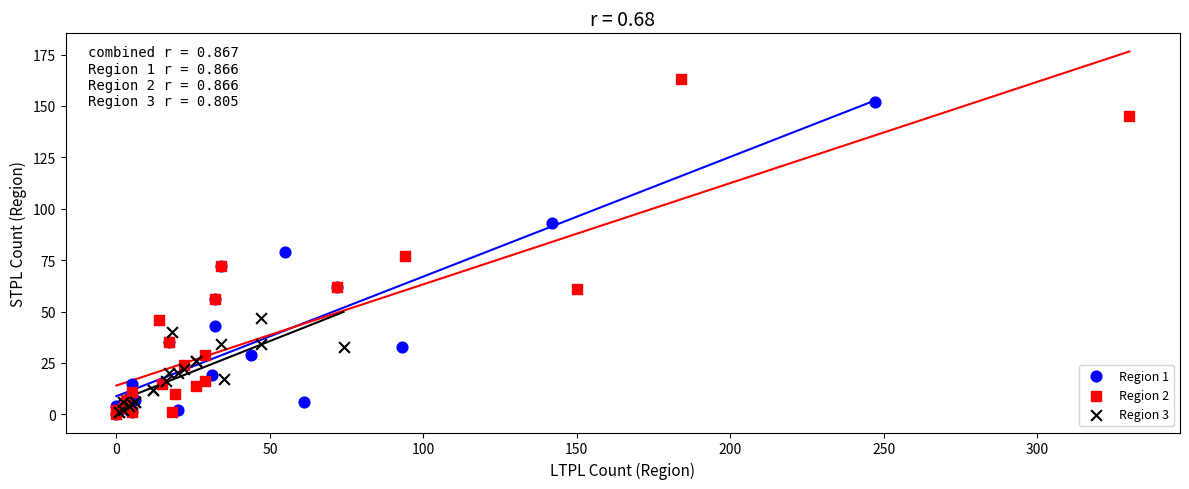

Which series has the largest Y range (max minus min)?

Region 2